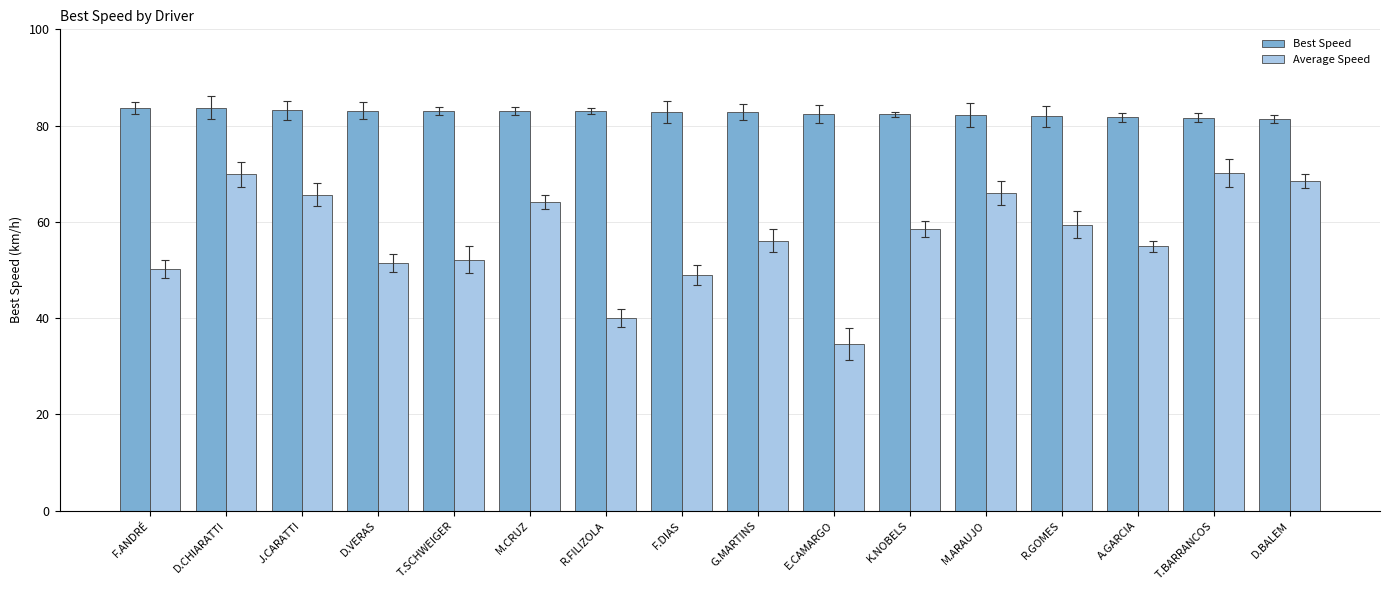

What is the label of the 8th bar from the left?

F.DIAS